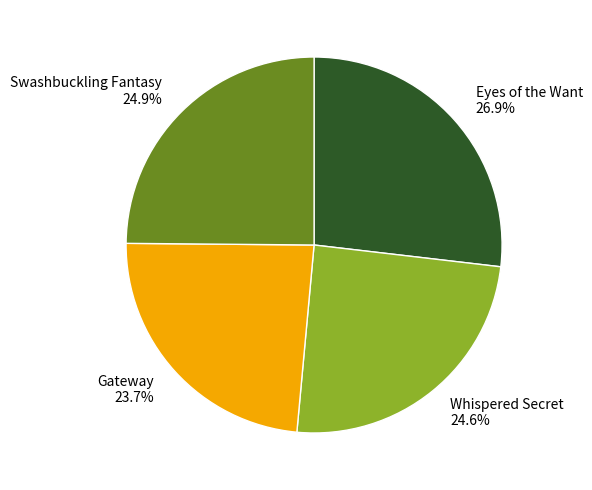

Which category has the biggest portion of the pie?

Eyes of the Want